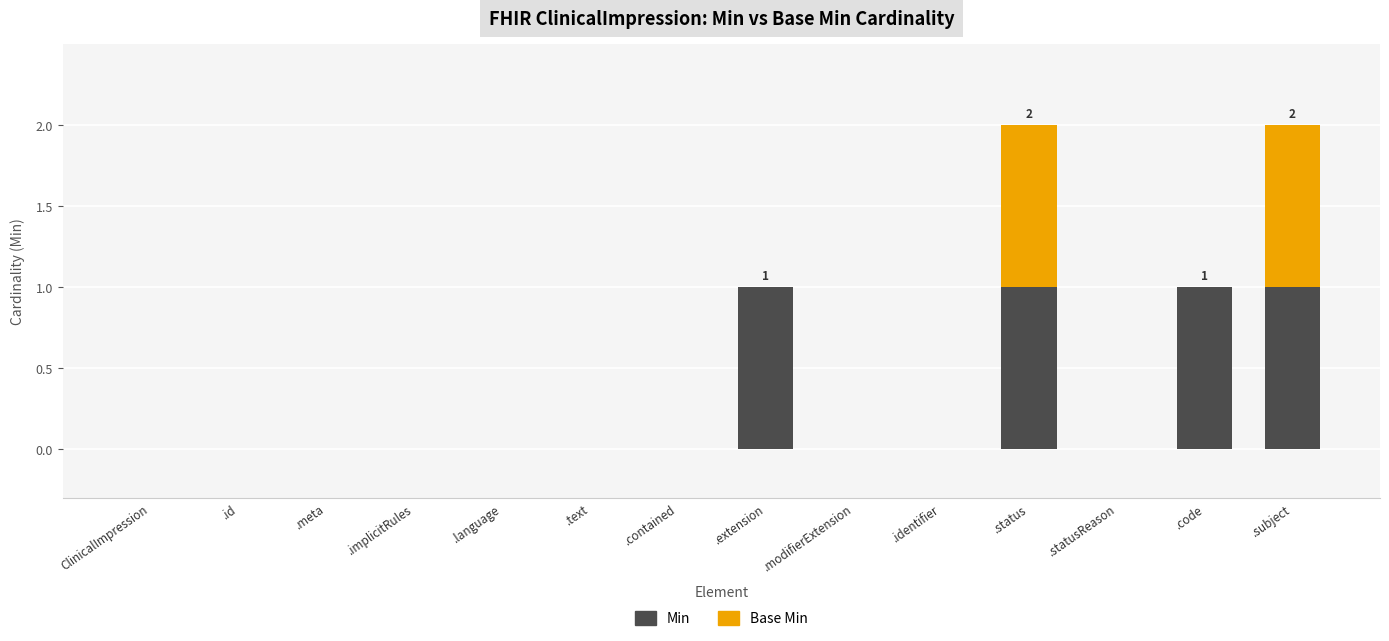

True or false: Min has a value of -1 at .modifierExtension.

False